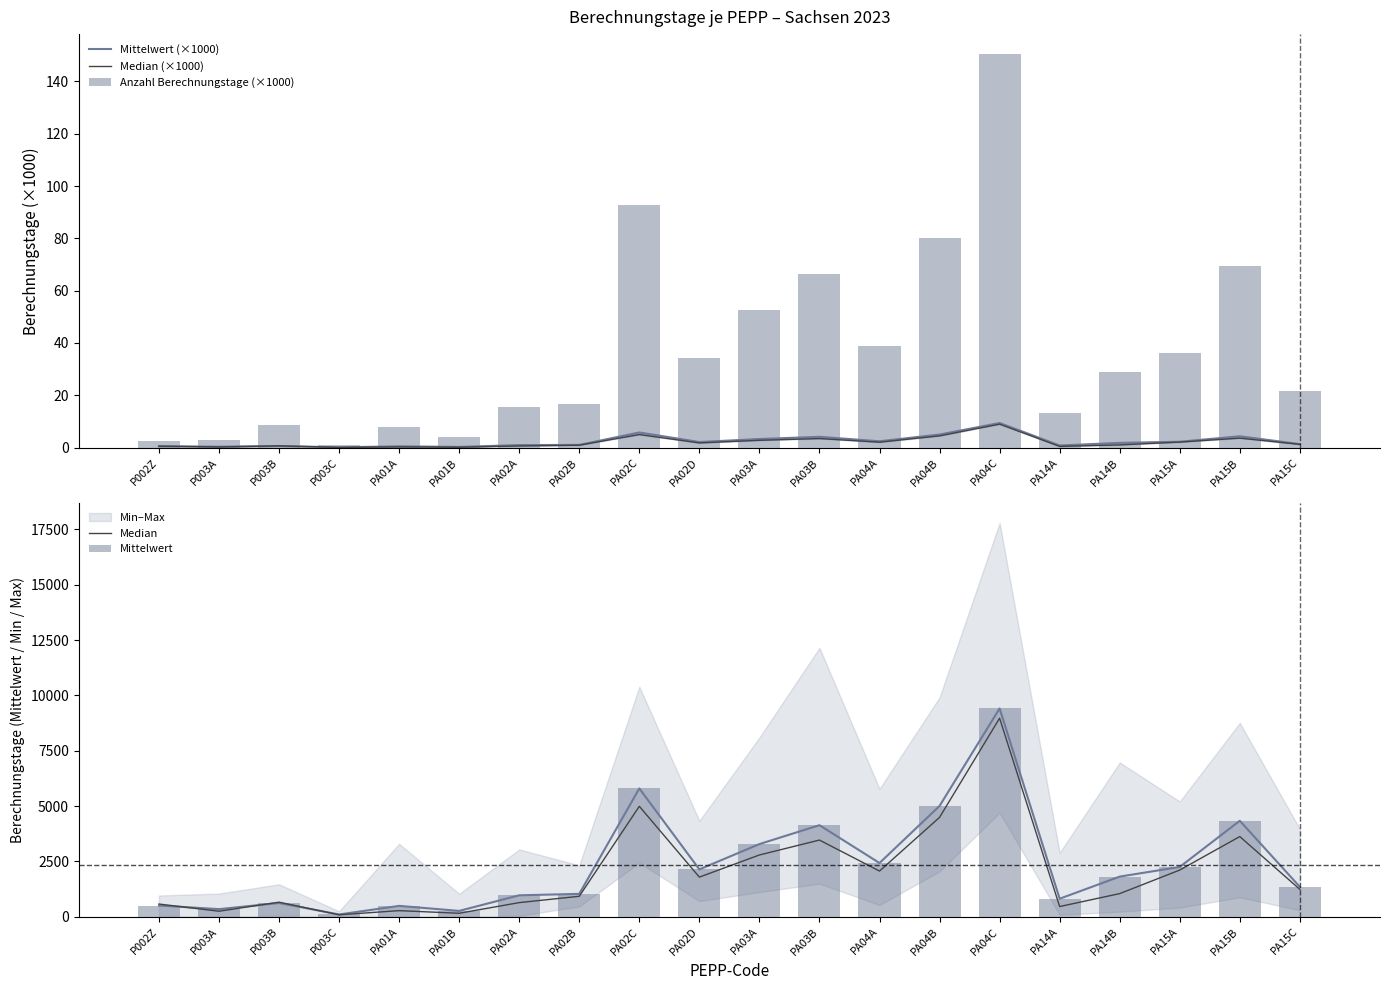

What is the difference between the maximum and minimum values in the Mittelwert series?

9305.9